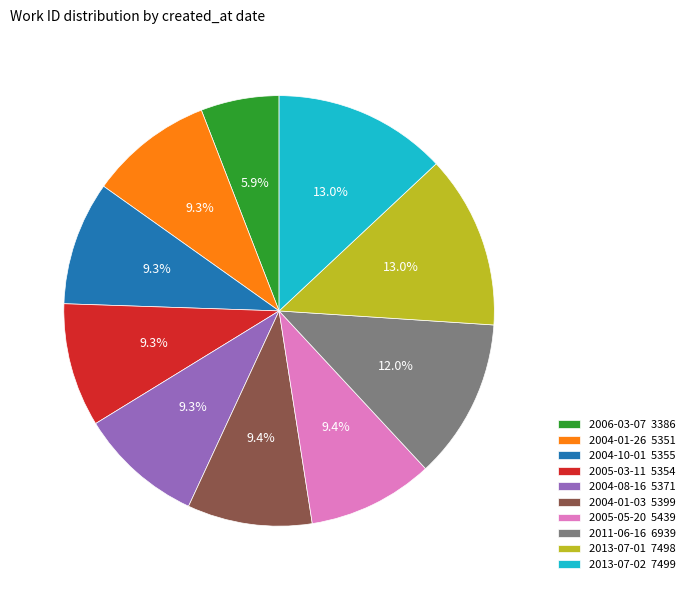

Which category has the smallest portion of the pie?

2006-03-07